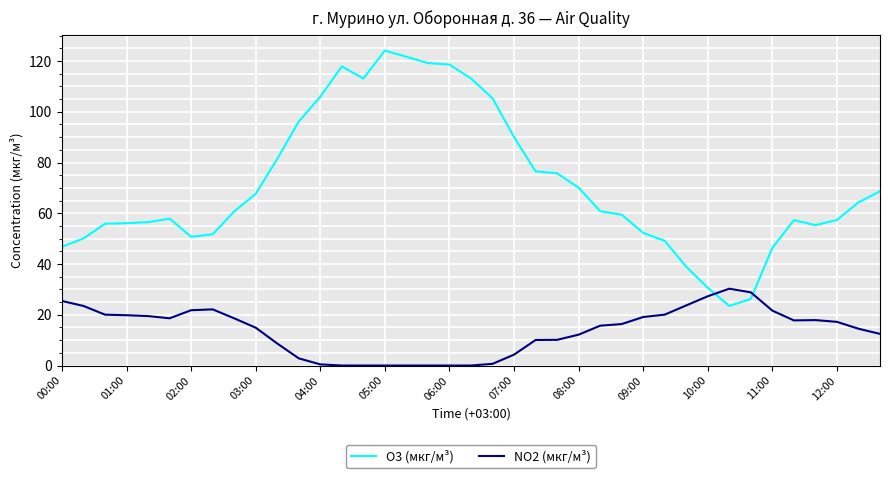

Which series has the largest range (max minus min)?

O3 (мкг/м³)